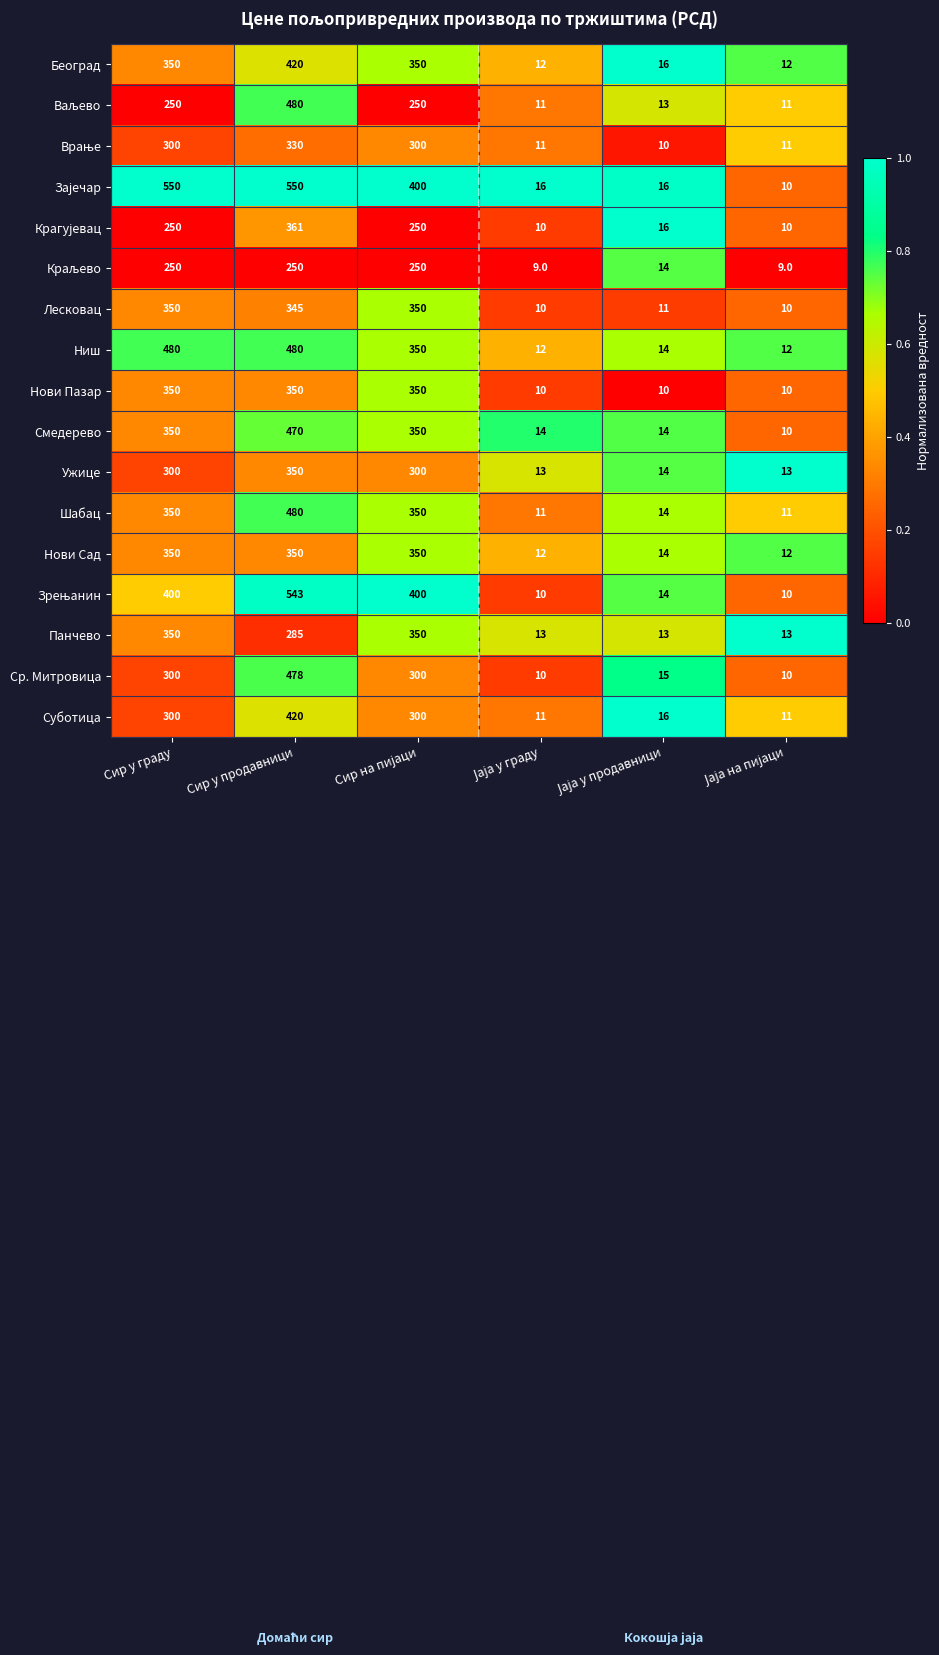

What is the spread (max minus min) of values at Сир у граду?

300